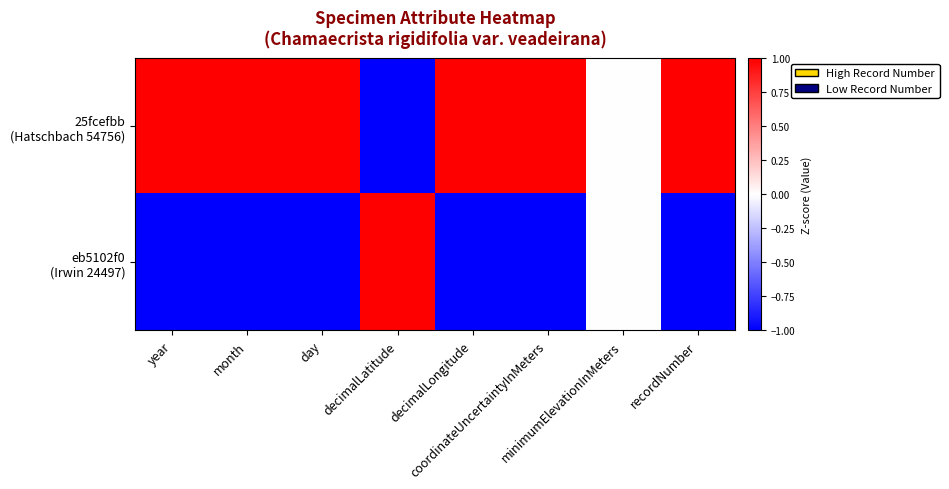

Rank the series at month from highest to lowest value.

25fcefbb (Hatschbach 54756), eb5102f0 (Irwin 24497)